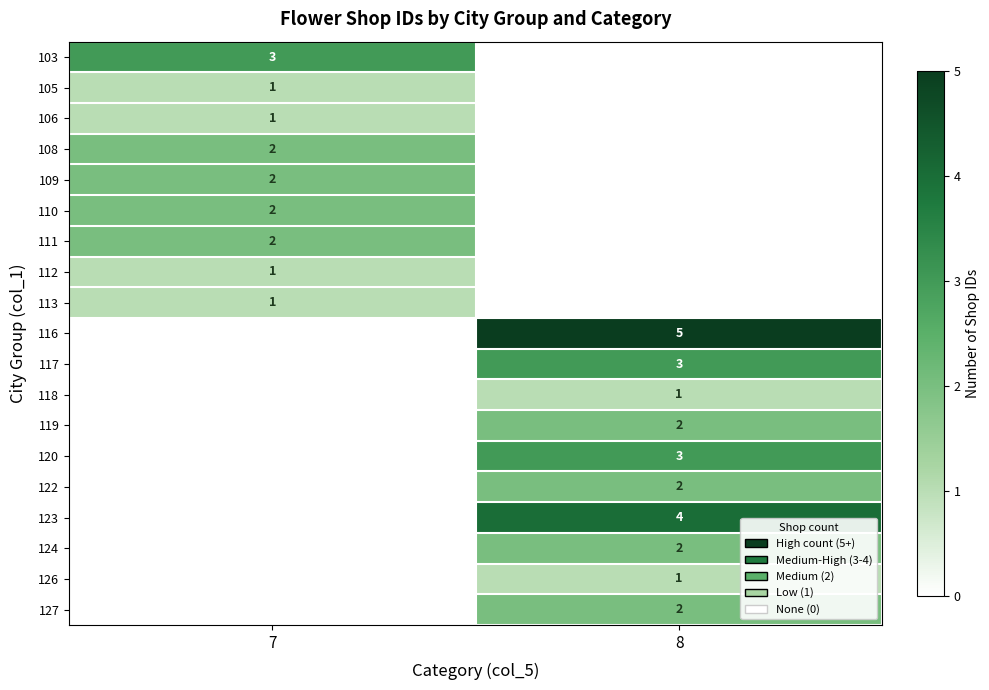

Is it true that 113 equals 1 at 7?

True